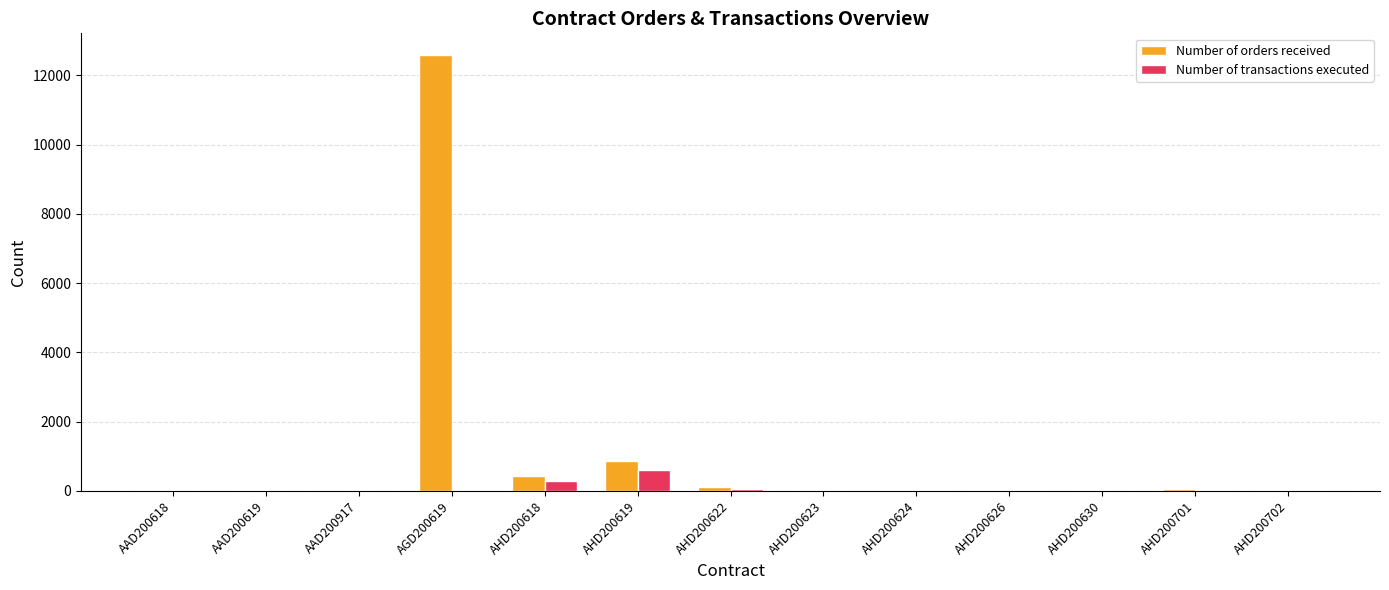

What is the sum of all Number of orders received values?

14196